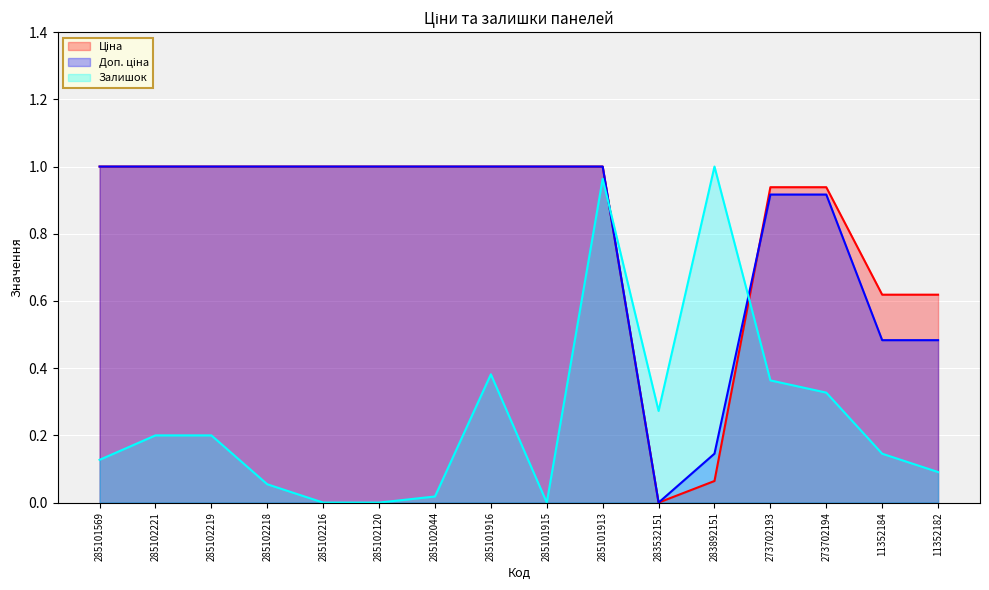

What is the difference between the highest and lowest values at 11352184?

0.5